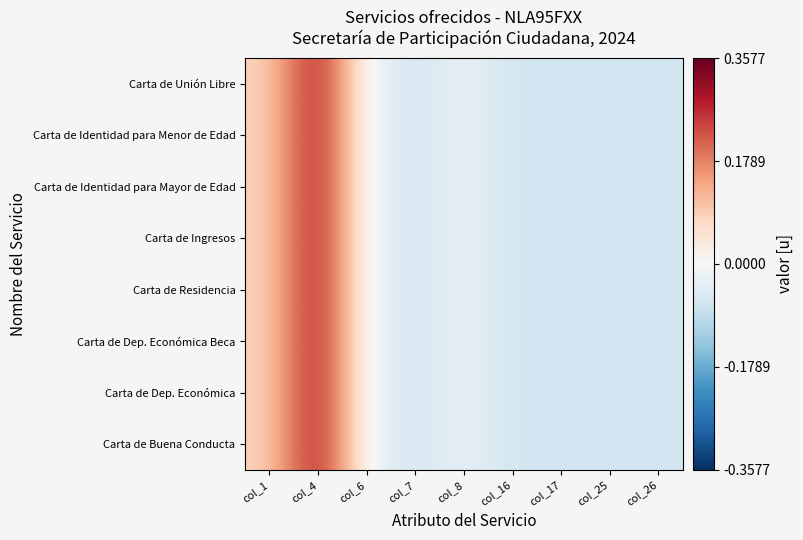

Rank the series by their maximum value, from lowest to highest.

Carta de Unión Libre, Carta de Identidad para Menor de Edad, Carta de Identidad para Mayor de Edad, Carta de Ingresos, Carta de Residencia, Carta de Dep. Económica Beca, Carta de Dep. Económica, Carta de Buena Conducta